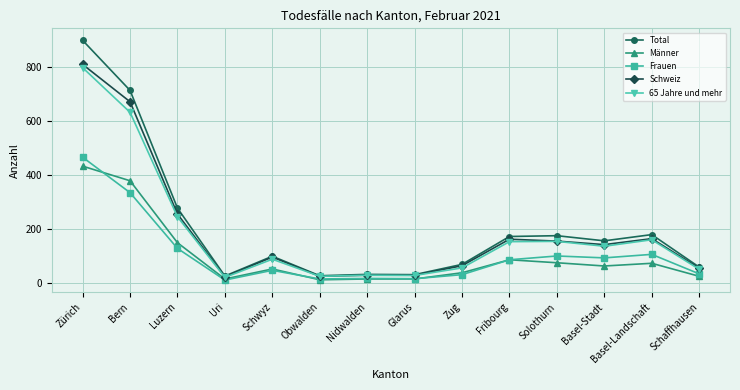

At which category does Schweiz reach its first local valley?

Uri